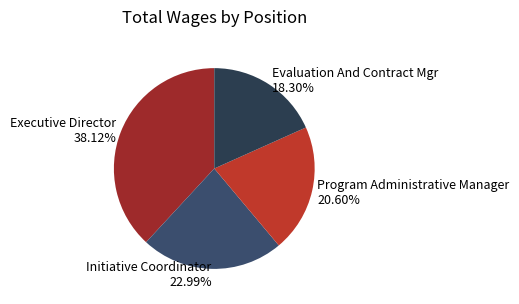

What portion of the pie excludes Executive Director?

61.9%